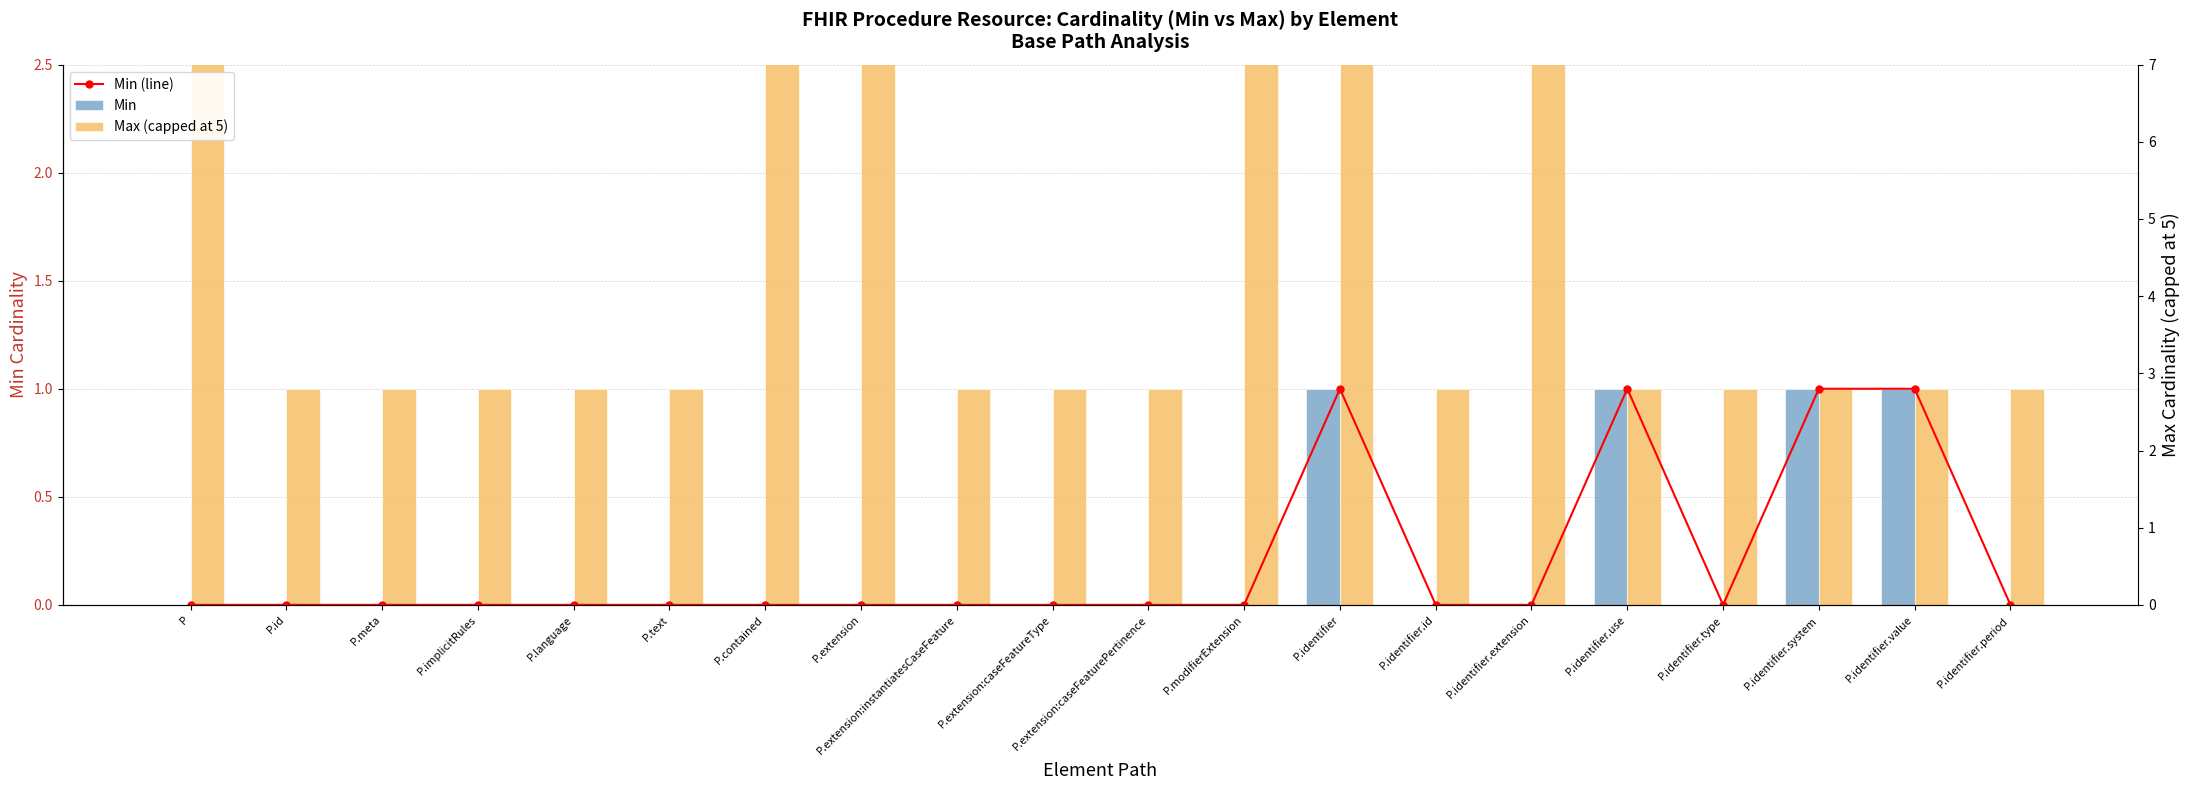

What is the label of the 4th bar from the right?

P.identifier.type